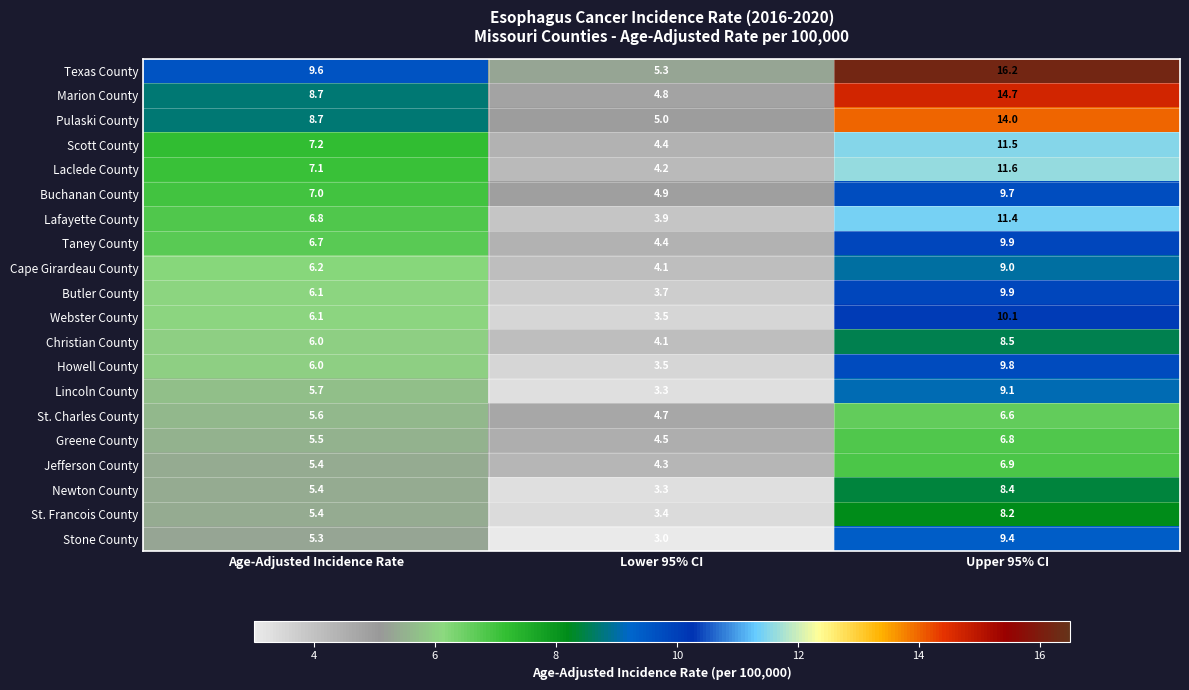

What is the difference between the highest and lowest values at Age-Adjusted Incidence Rate?

4.3